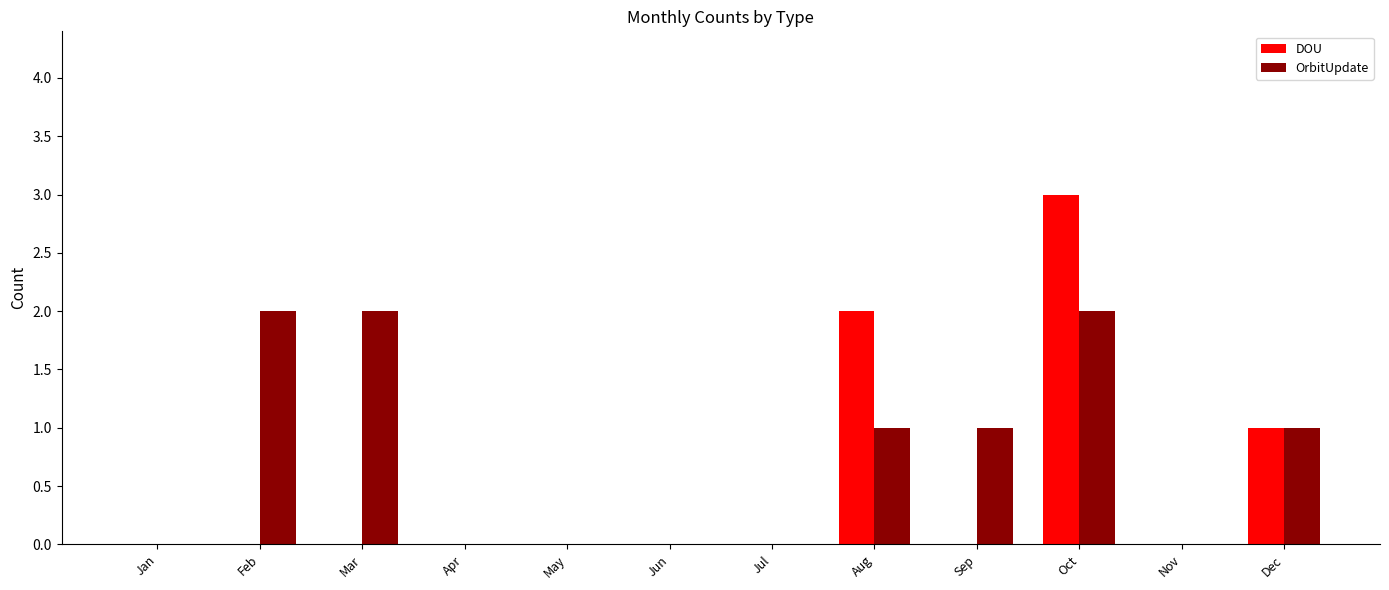

At which label does OrbitUpdate first exceed 1?

Feb